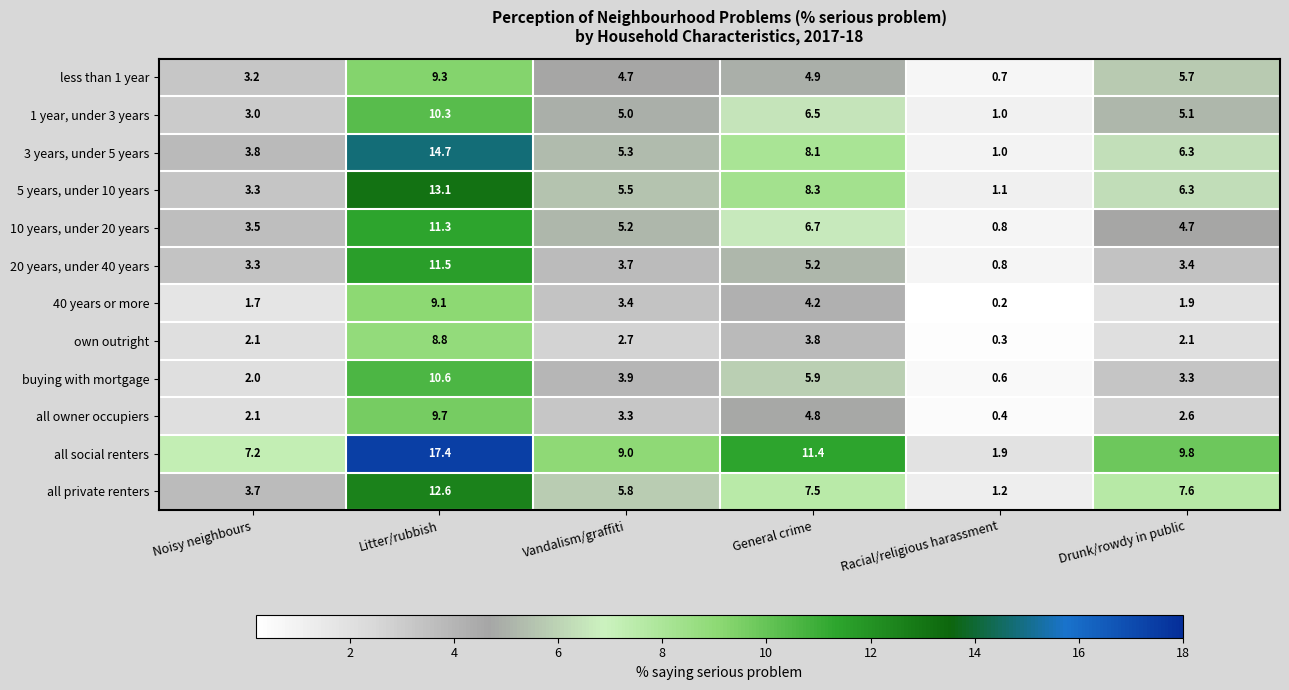

Rank the series by their maximum value, from highest to lowest.

all social renters, 3 years, under 5 years, 5 years, under 10 years, all private renters, 20 years, under 40 years, 10 years, under 20 years, buying with mortgage, 1 year, under 3 years, all owner occupiers, less than 1 year, 40 years or more, own outright